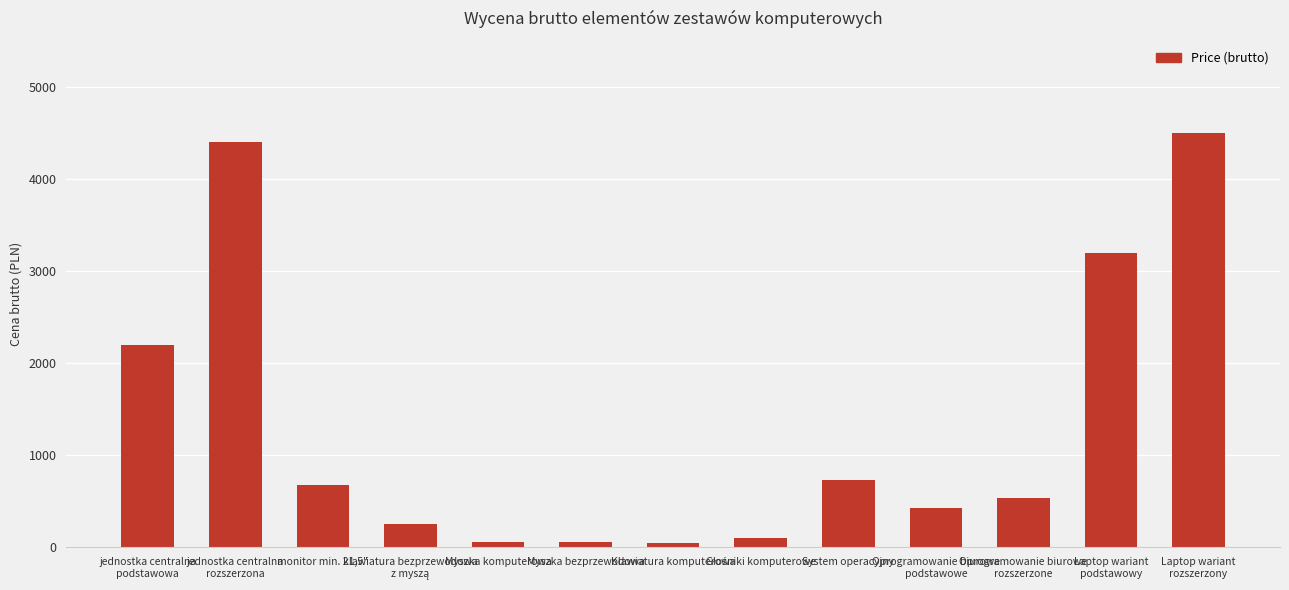

How many categories are shown in the chart?

13